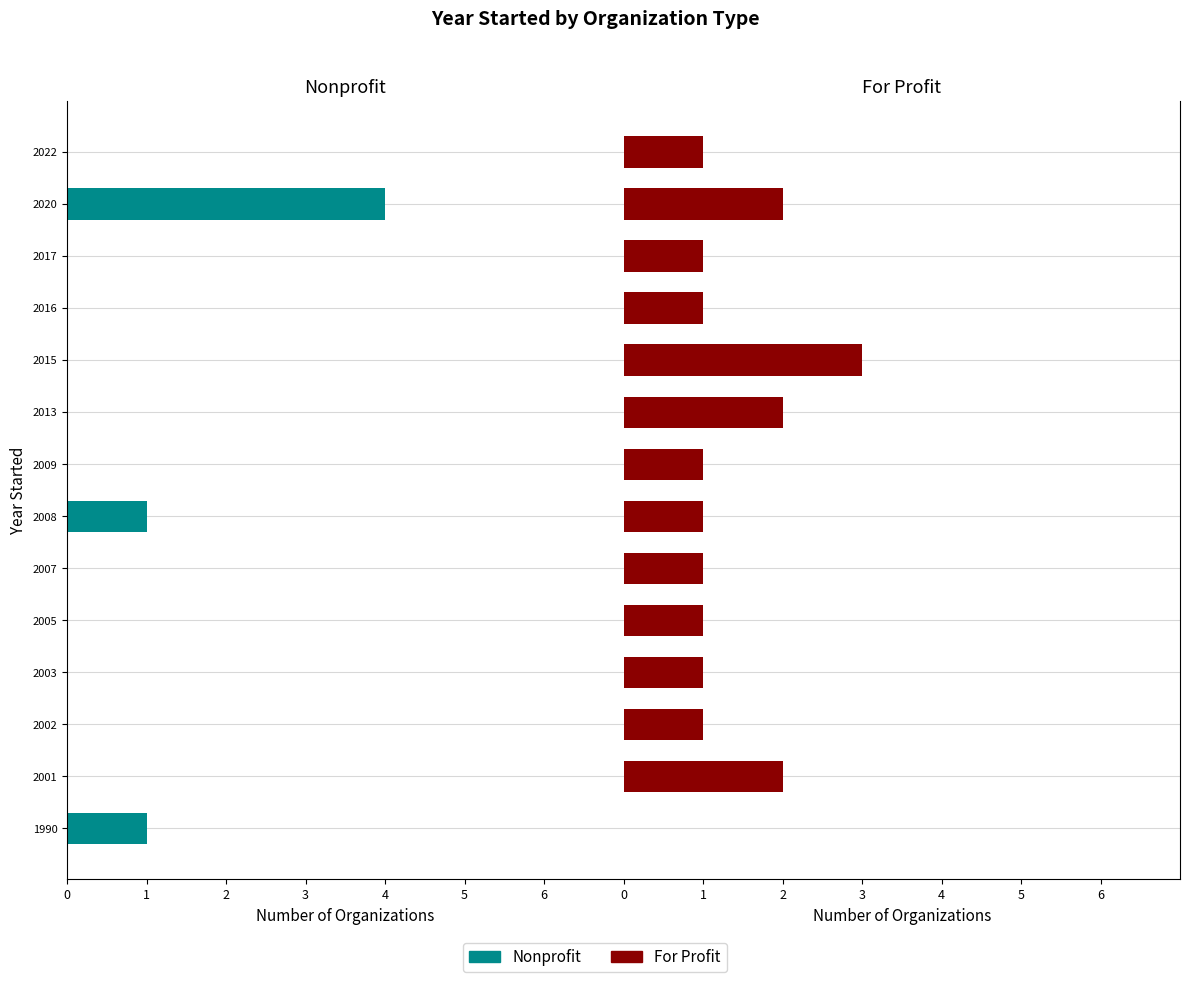

Which series changed the most between 2003 and 2022?

Nonprofit